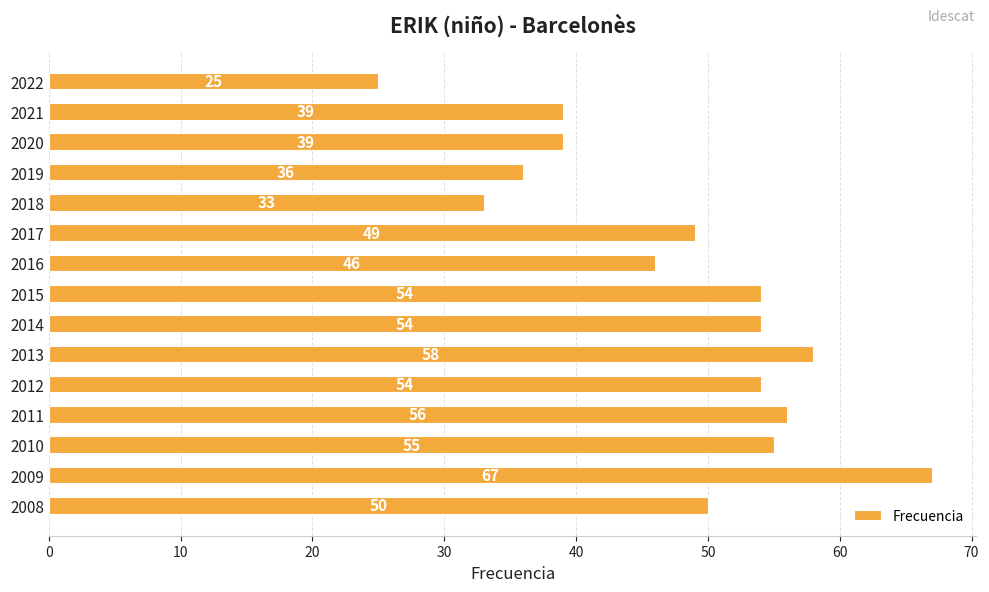

Reading bottom to top, list all the values displayed in this chart.

50	67	55	56	54	58	54	54	46	49	33	36	39	39	25